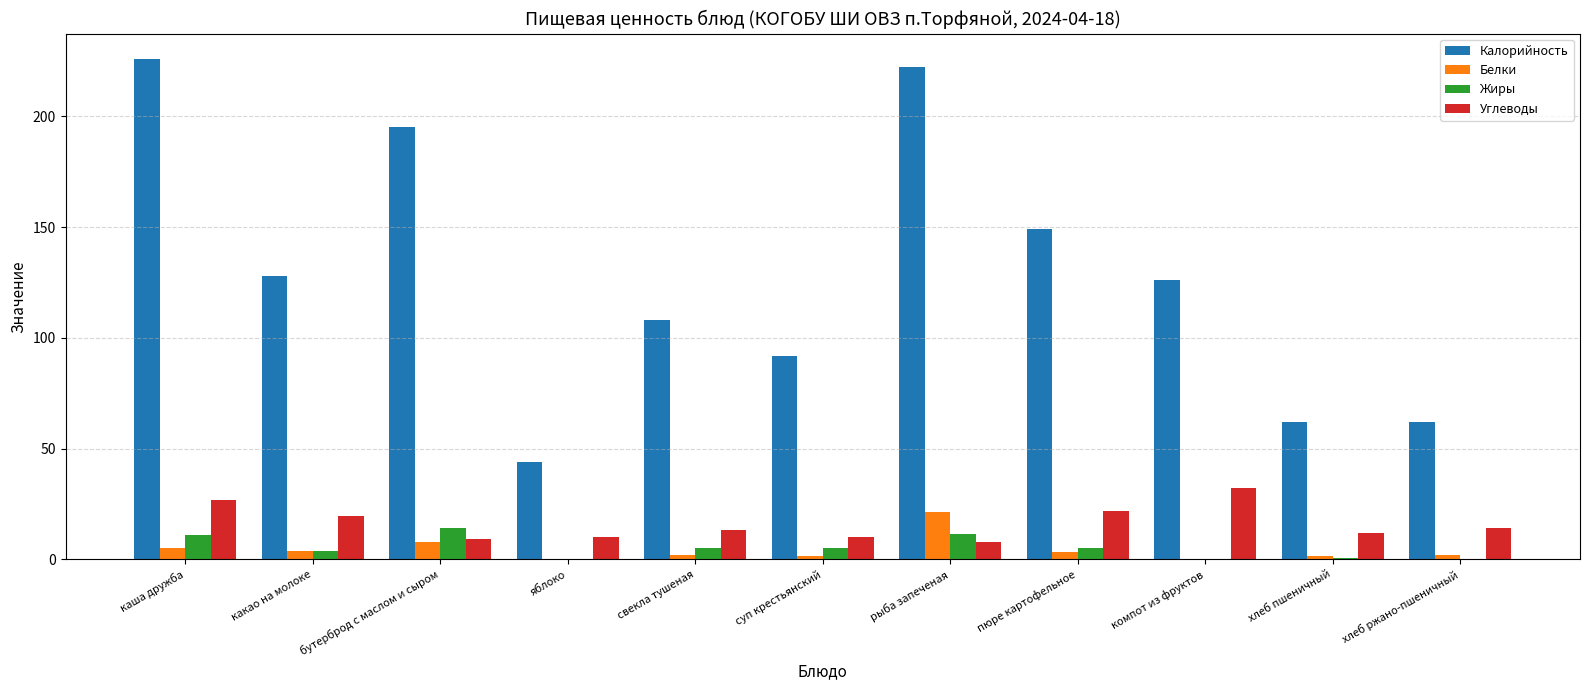

The Белки series shows 5.0 at каша дружба. True or false?

True